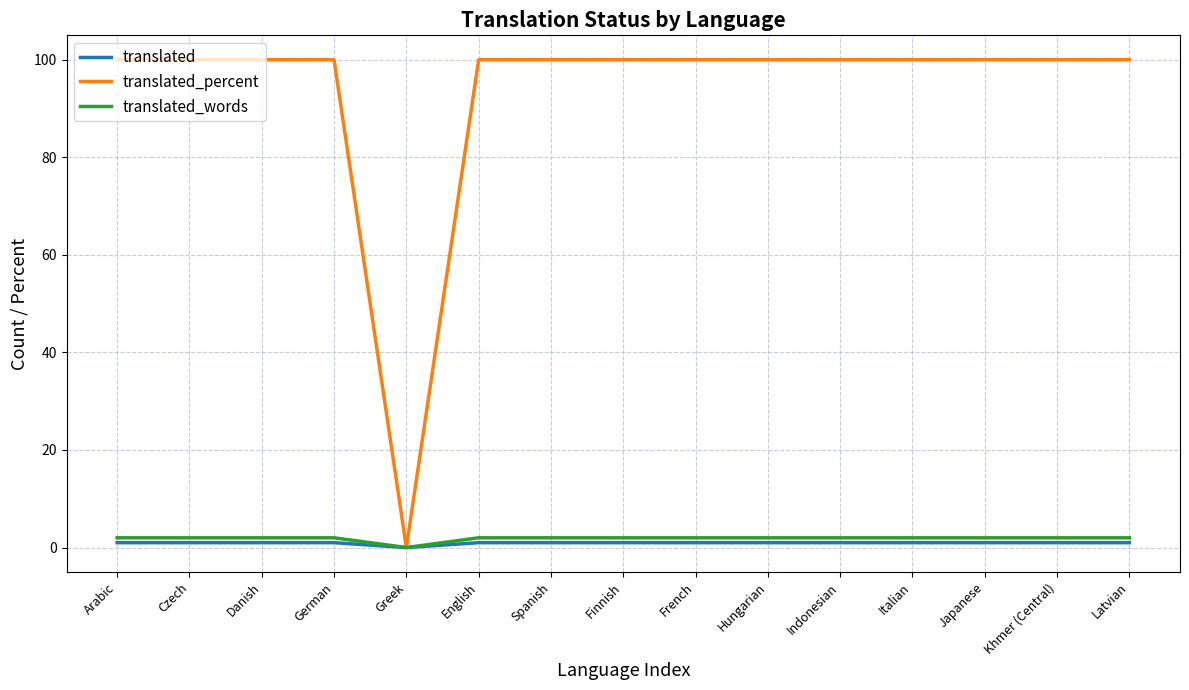

True or false: translated_words has a value of 0 at Greek.

True